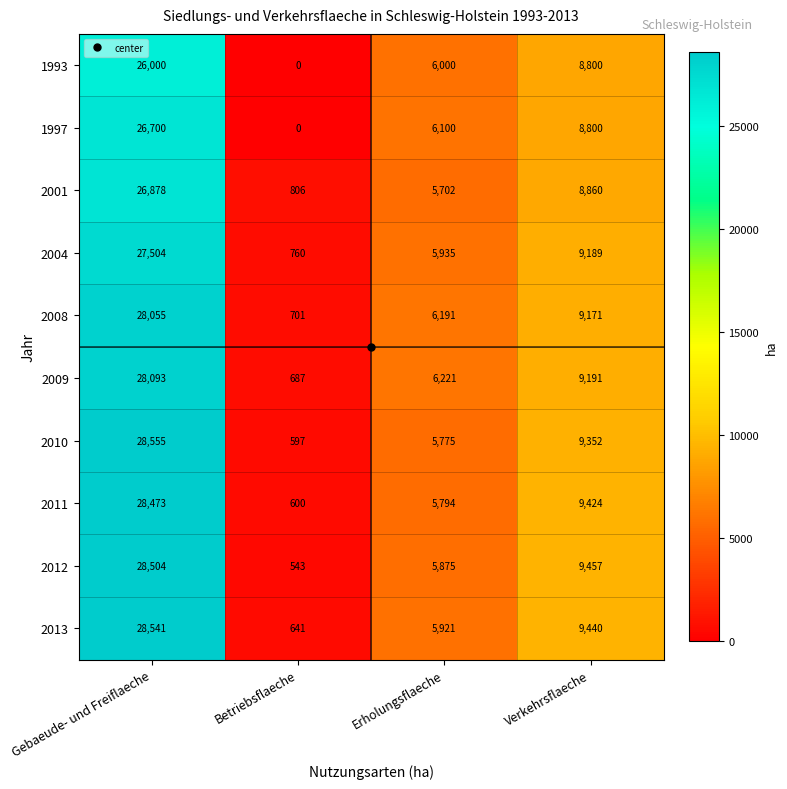

Read the 2010 value at Betriebsflaeche, to the nearest 50.

600